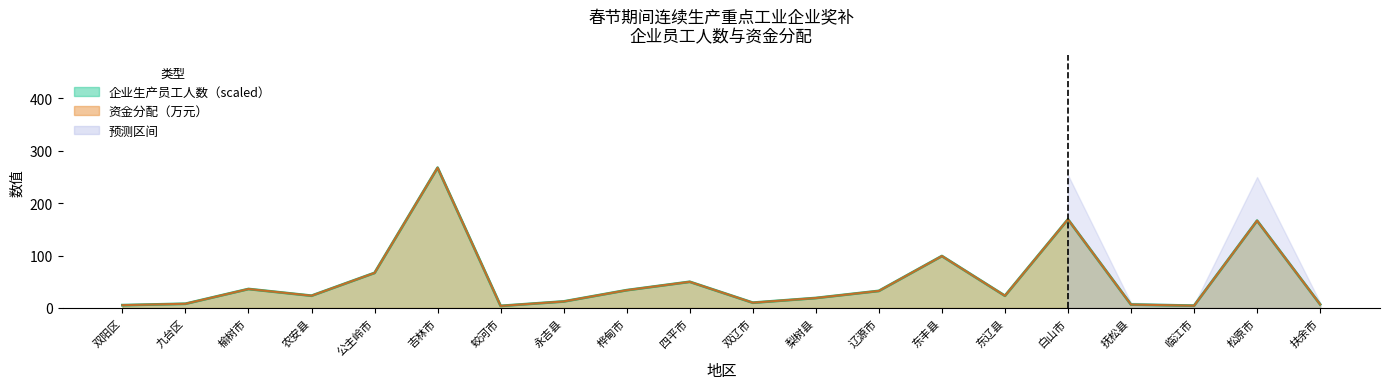

Reading left to right, extract all data points from this chart.

企业生产员工人数: 5.4	8.0	36.2	23.4	66.9	267.7	3.9	12.4	34.0	49.9	10.1	19.0	32.5	99.1	23.3	169.1	6.5	4.4	166.6	6.9
资金分配（万元）: 5.4	8.0	36.2	23.4	66.9	267.7	4.0	12.4	34.0	49.9	10.1	19.0	32.5	99.1	23.3	169.1	6.5	4.3	166.6	6.9